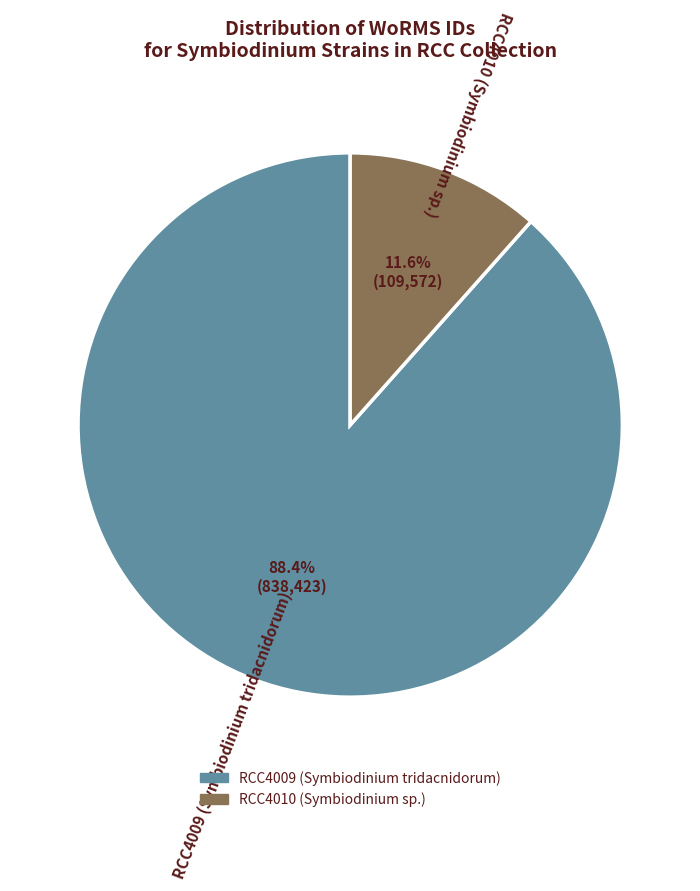

Which slice represents more than half of the pie?

RCC4009 (Symbiodinium tridacnidorum)